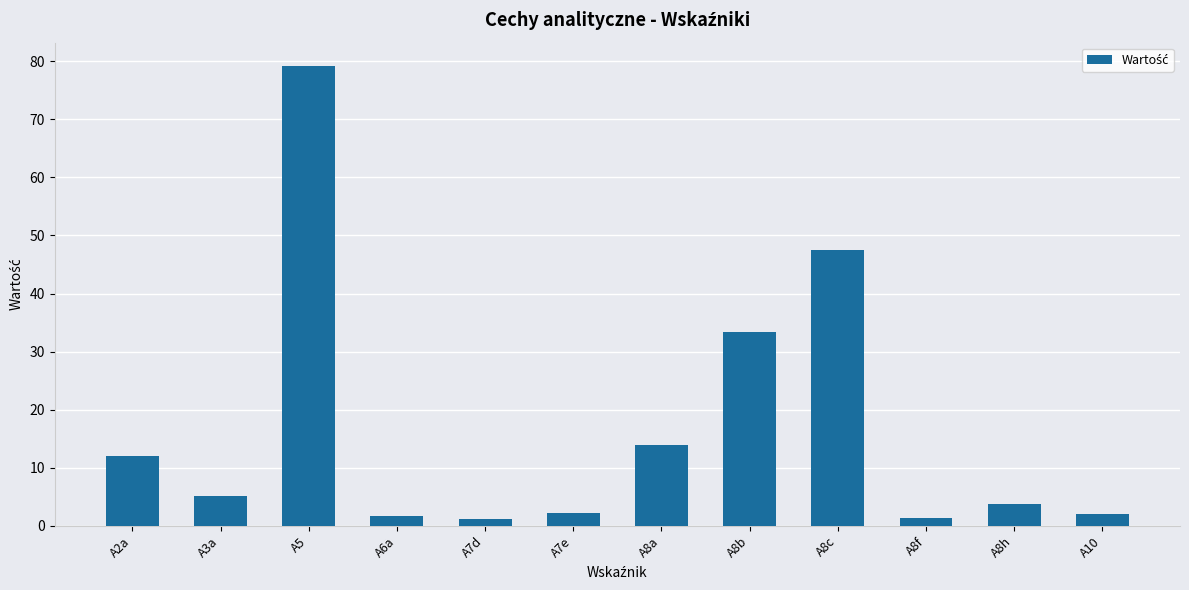

Which category has the highest value across all series?

A5